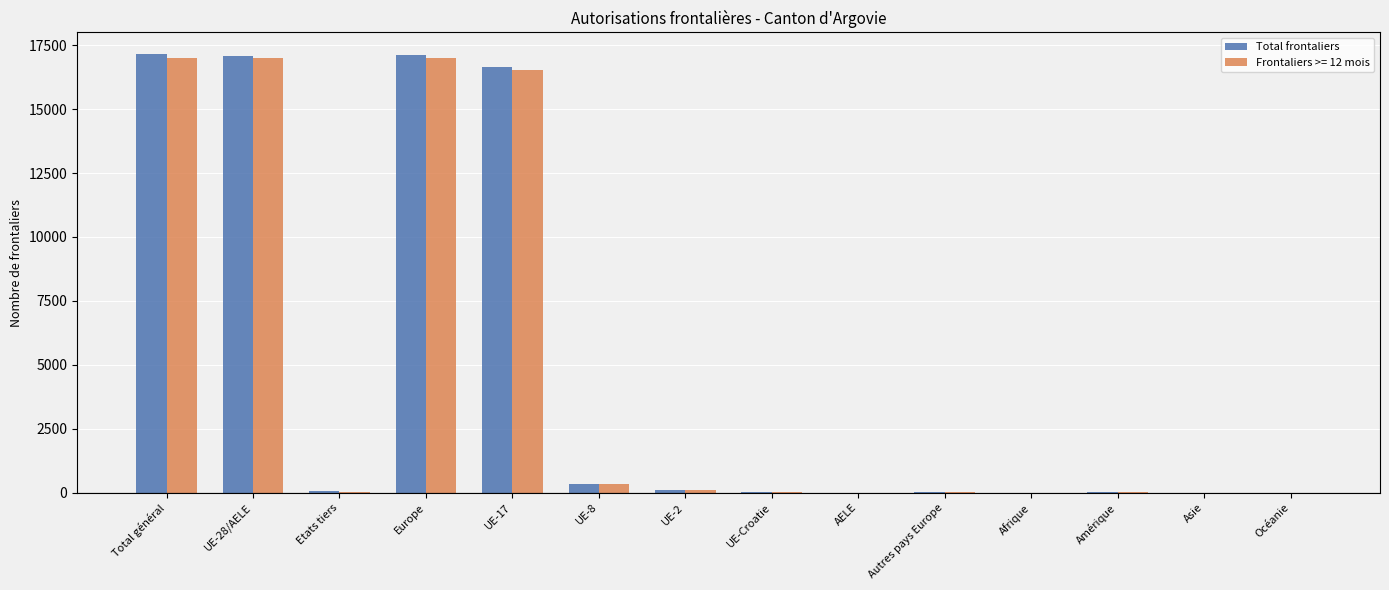

What is the greatest value displayed?

17143